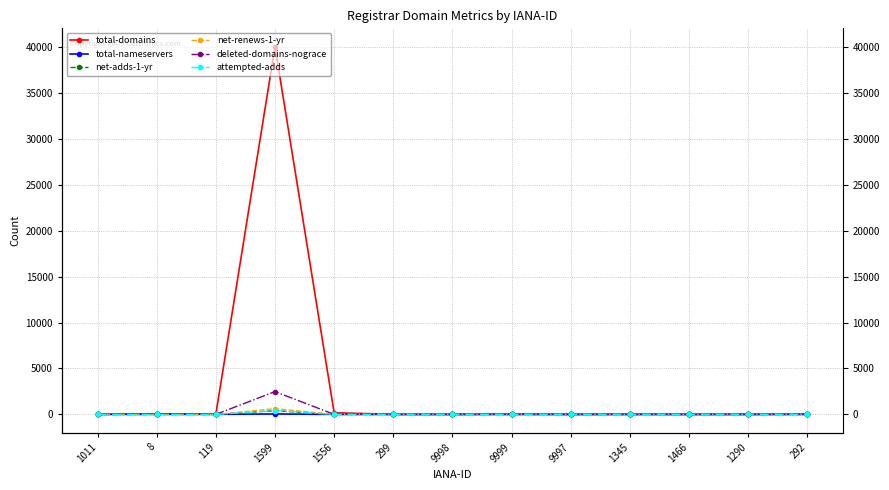

What position from the right is 1011?

13